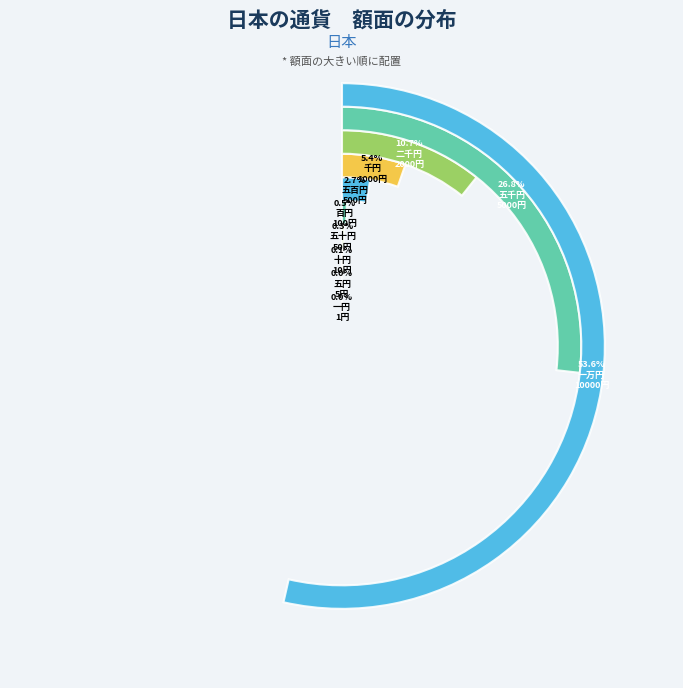

The 十円 slice represents 5% of the pie. True or false?

False